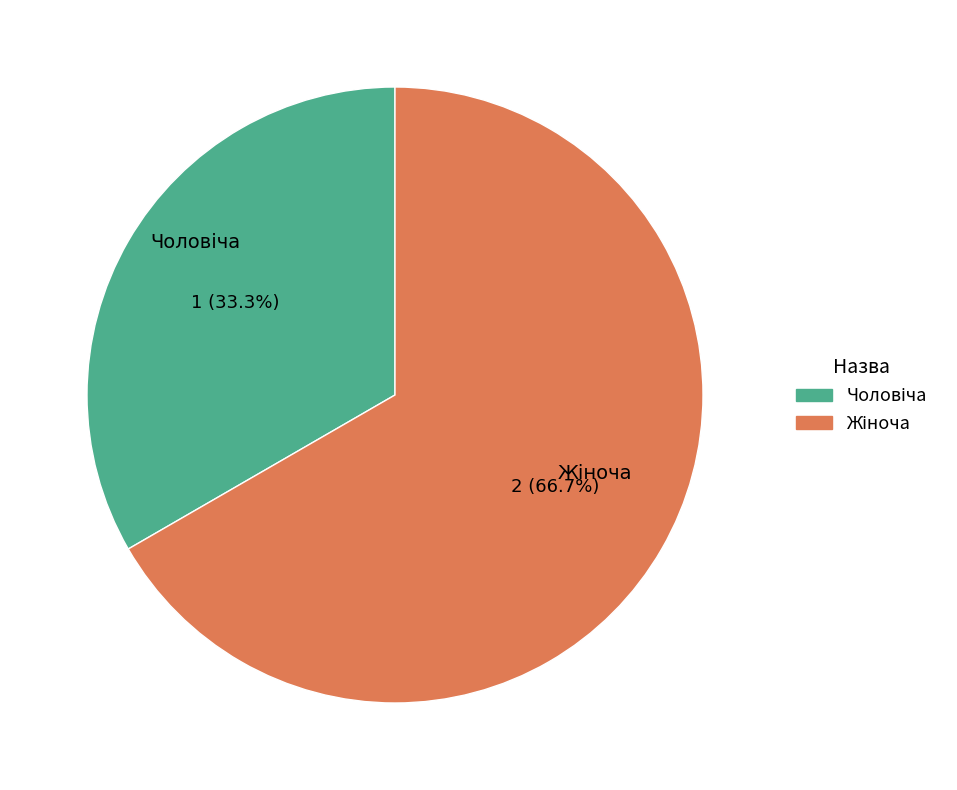

Is there any slice that represents more than half of the pie?

Yes